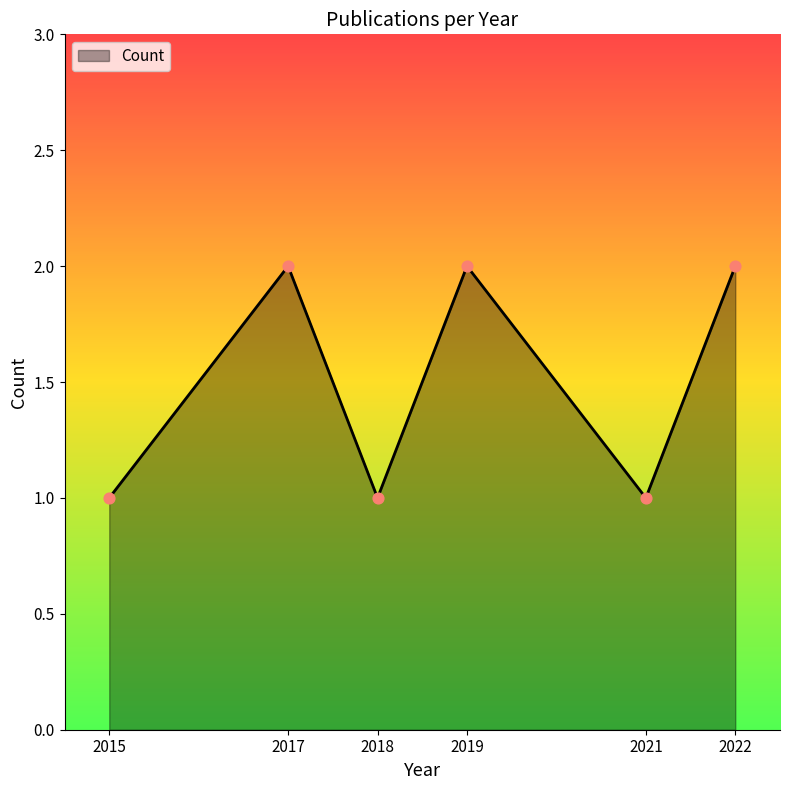

Approximately how many times larger is the value at 2022 compared to 2015?

2.0